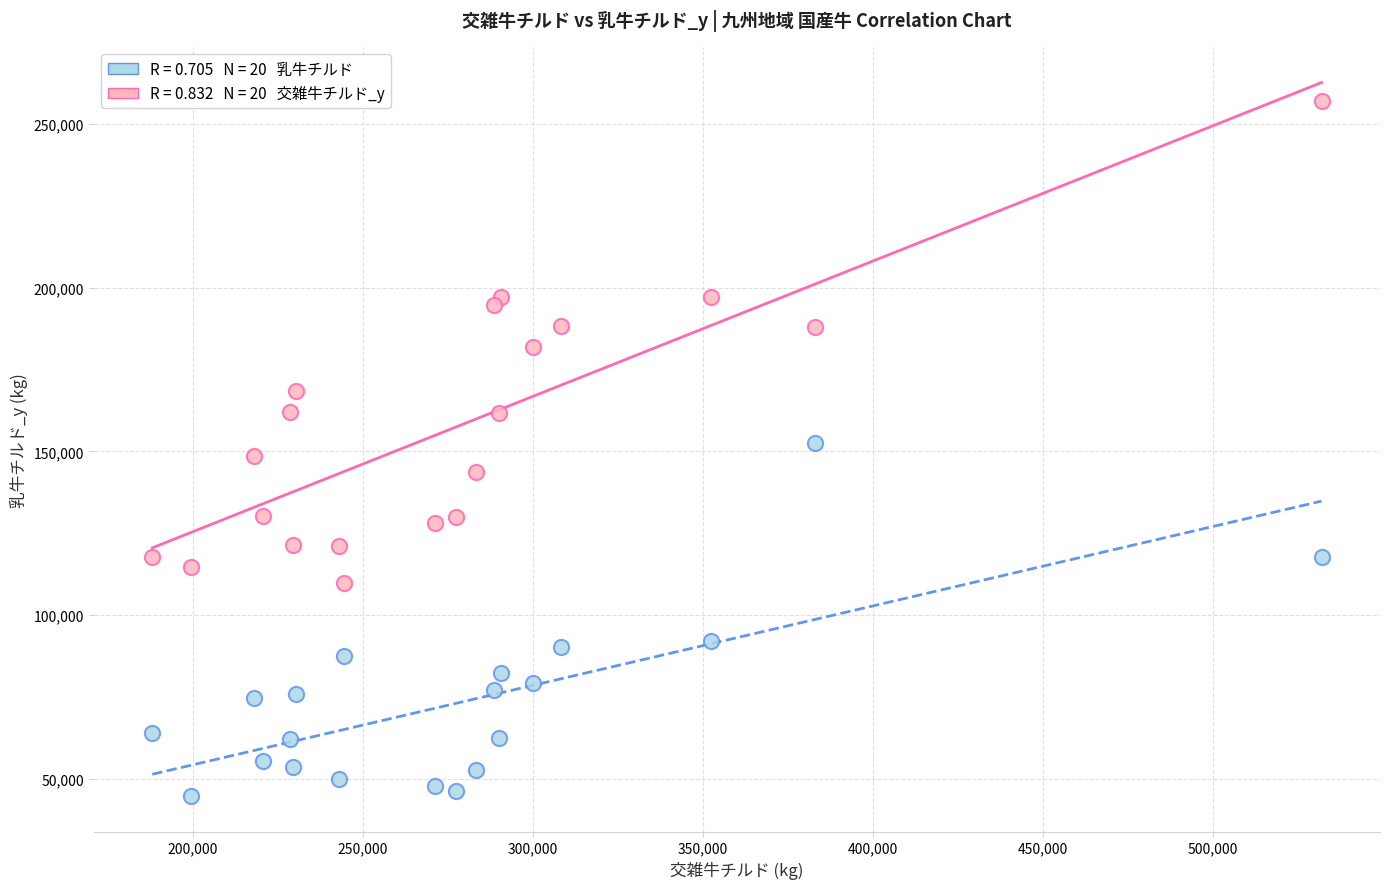

Across all data points, what is the range of Y values (max minus min)?

212313